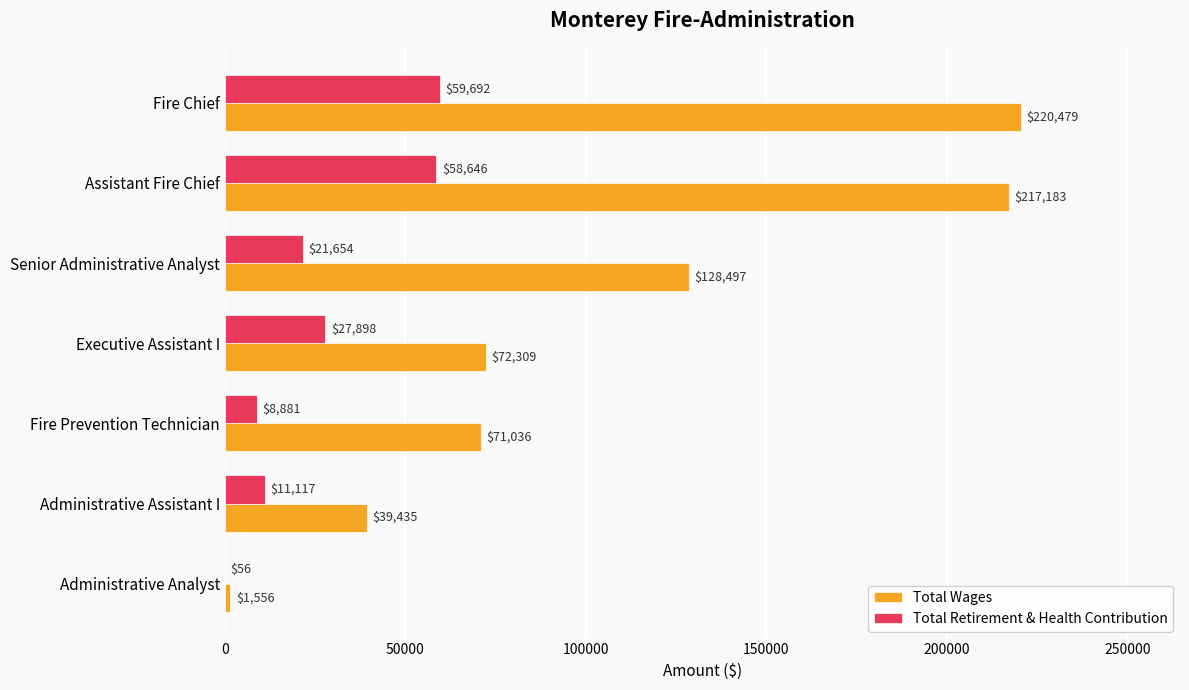

At which category is the sum across all series the highest?

Fire Chief